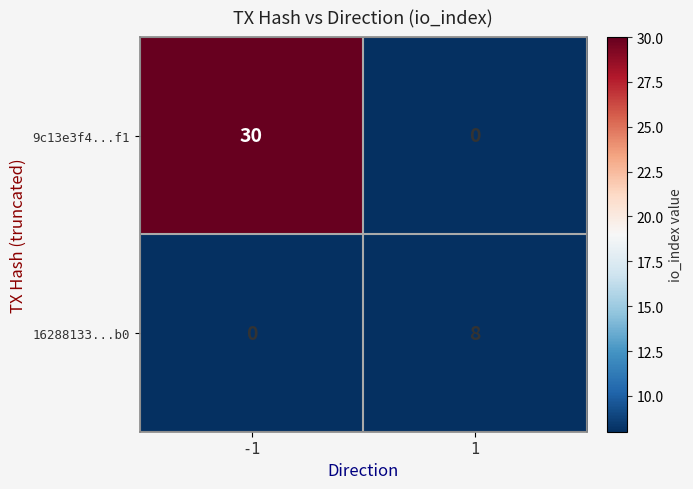

Is it true that 9c13e3f4...f1 equals 14 at -1?

False